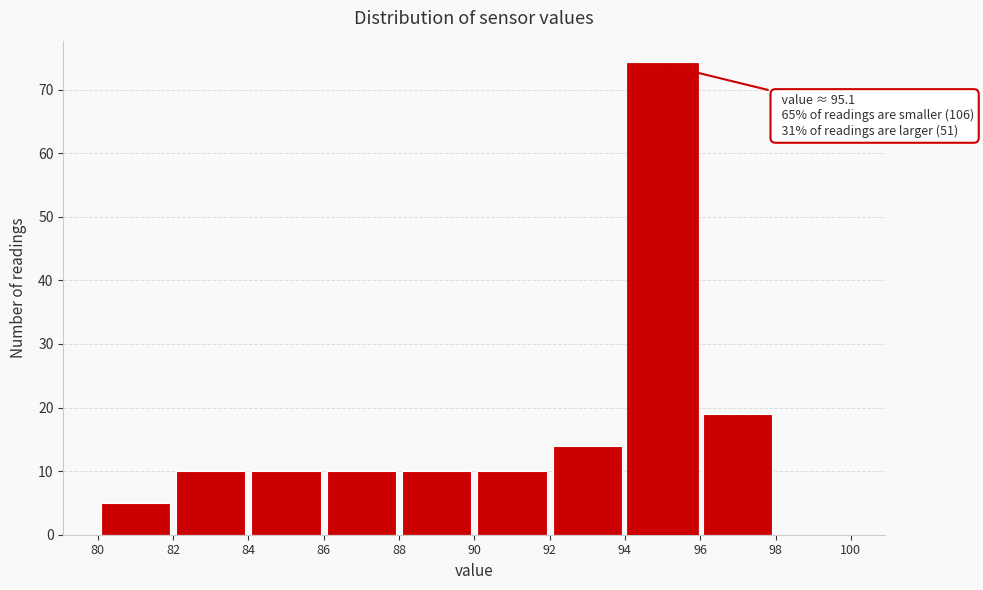

Which range on the x-axis has the tallest bar?

94 to 96